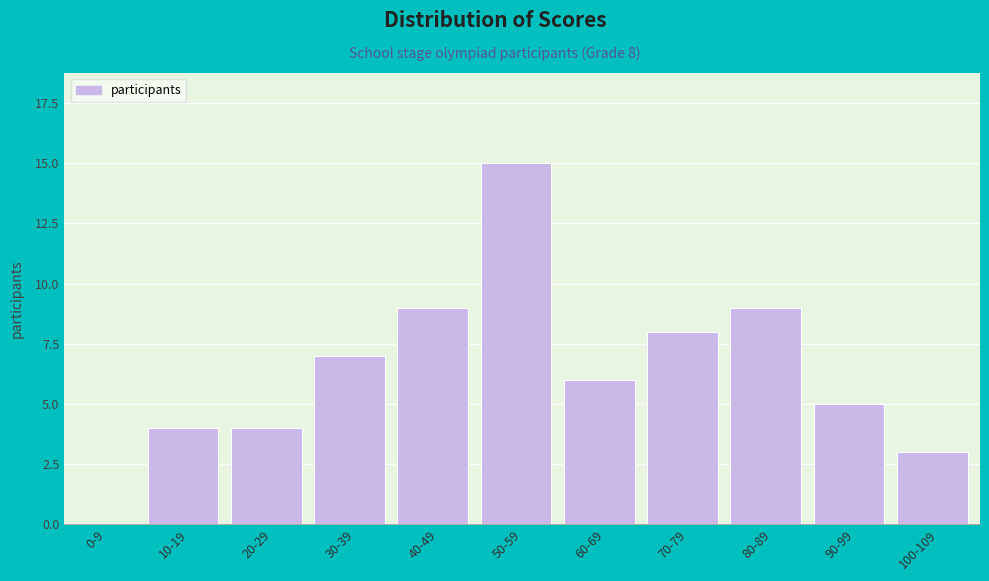

Reading right to left, list all the values displayed in this chart.

100-109=3	90-99=5	80-89=9	70-79=8	60-69=6	50-59=15	40-49=9	30-39=7	20-29=4	10-19=4	0-9=0